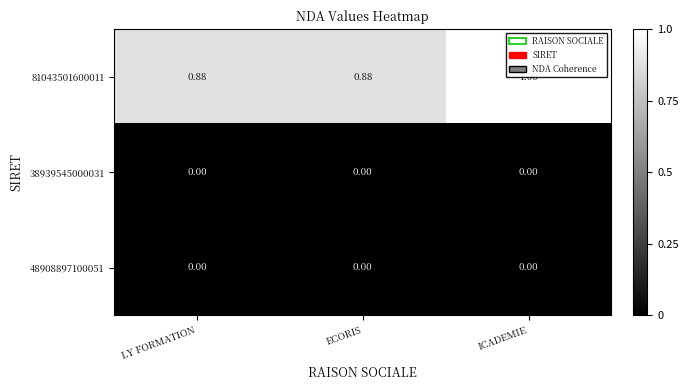

At which category is the sum across all series the highest?

ICADEMIE